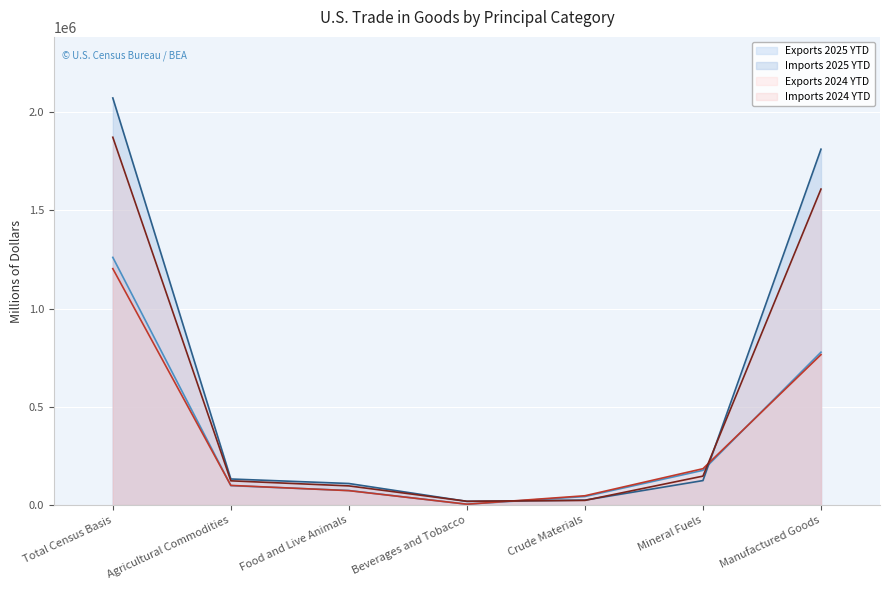

Rank the series by their maximum value, from highest to lowest.

Imports 2025 YTD, Imports 2024 YTD, Exports 2025 YTD, Exports 2024 YTD